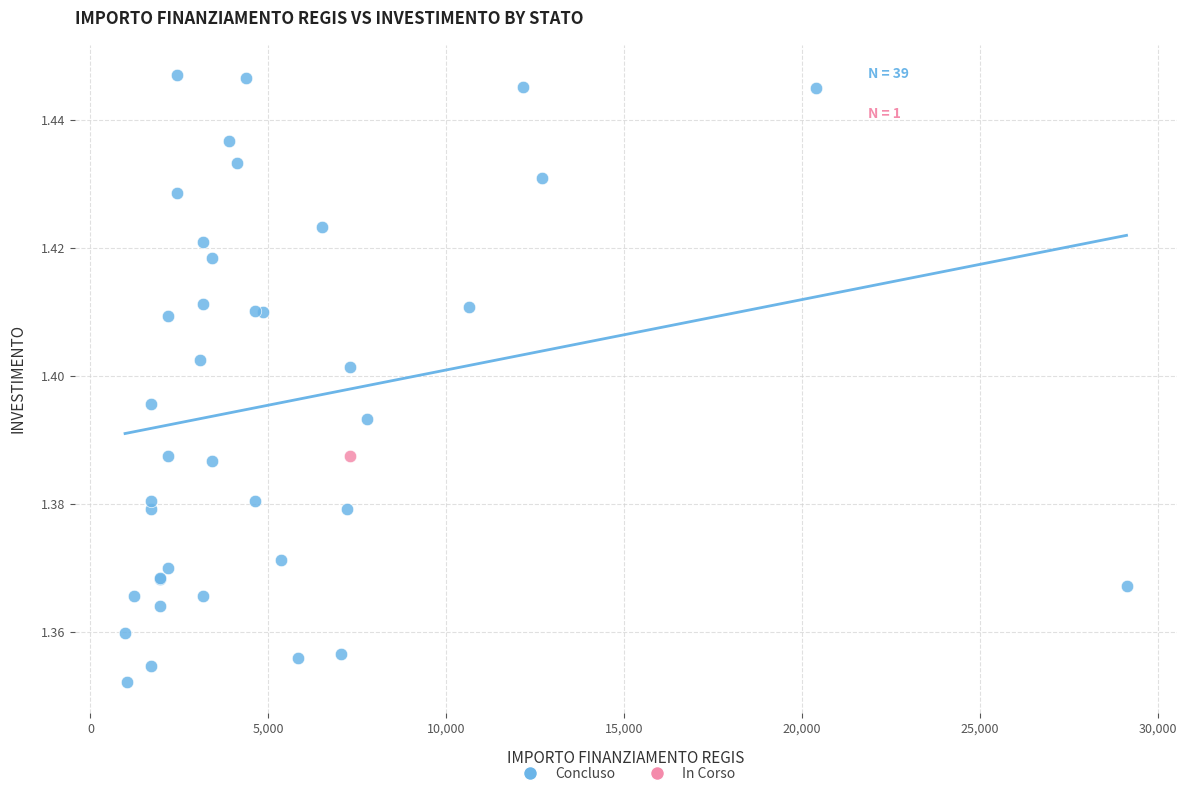

What are all the series names shown in the legend?

Concluso, In Corso